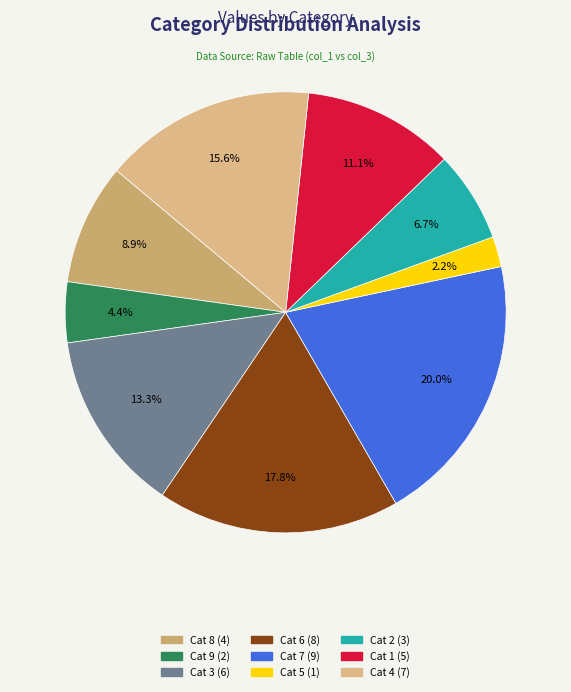

What is the smallest slice in the pie chart?

Cat 5 (1)